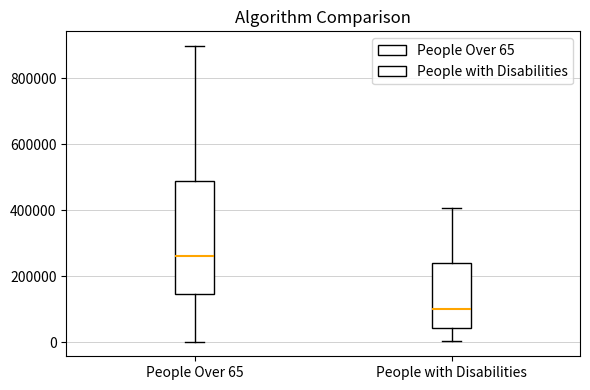

Comparing the boxes themselves (not the whiskers), which one is the tallest?

People Over 65